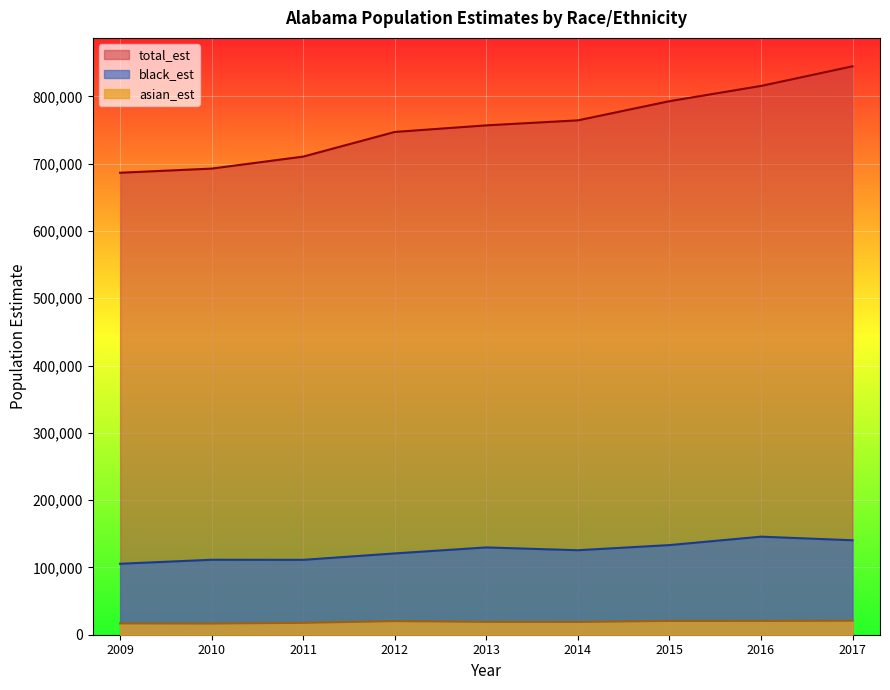

What is the value of the asian_est point at the 5th from the left?

19103